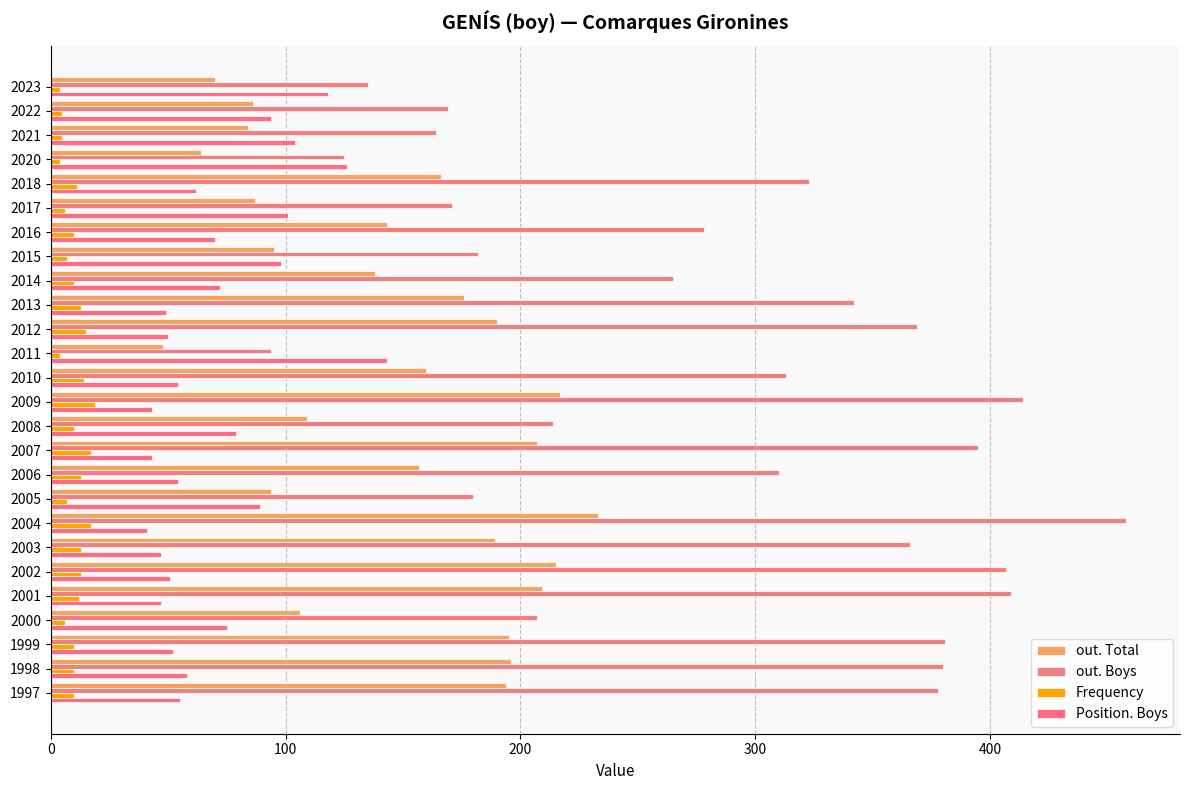

At how many categories does at least one series exceed 307?

14